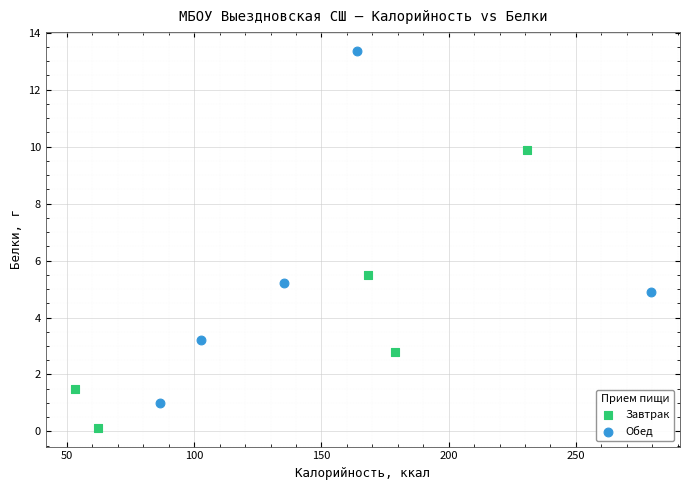

Which series contains the highest Y value?

Обед